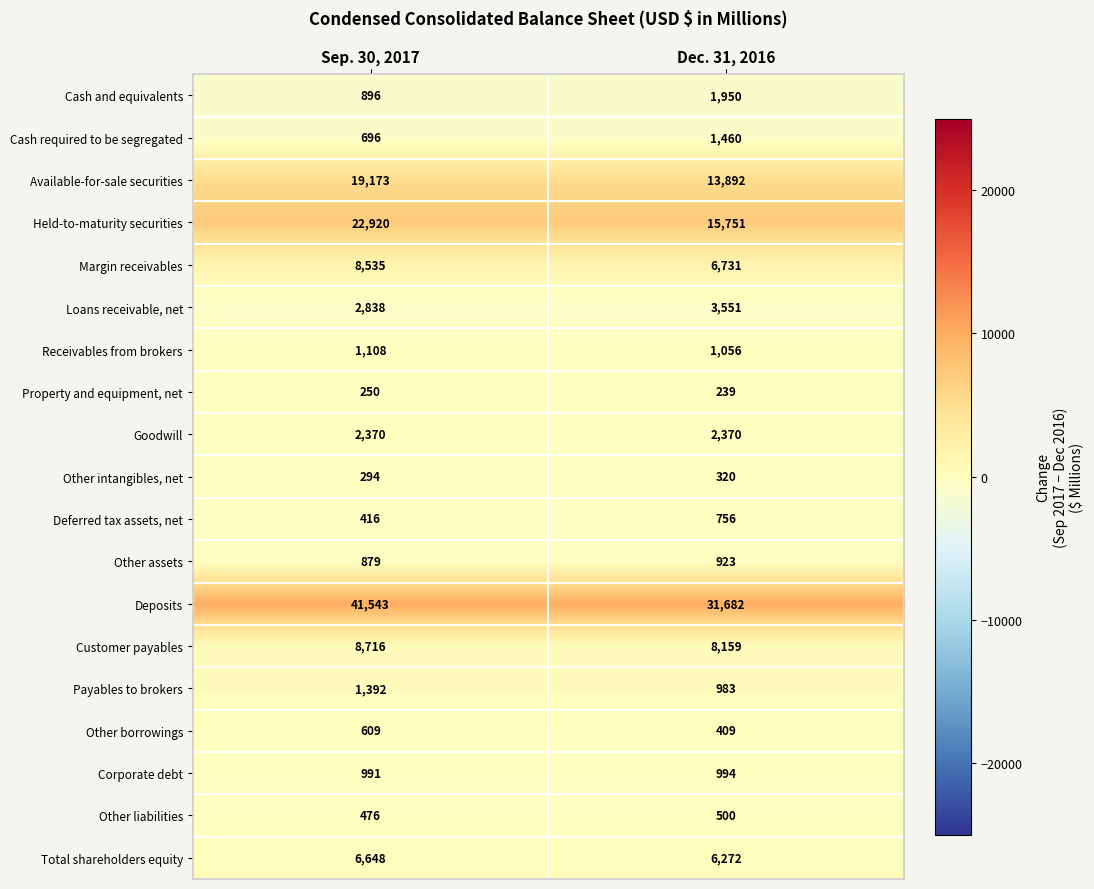

The value of Cash and equivalents at Sep. 30, 2017 is 896. True or false?

True